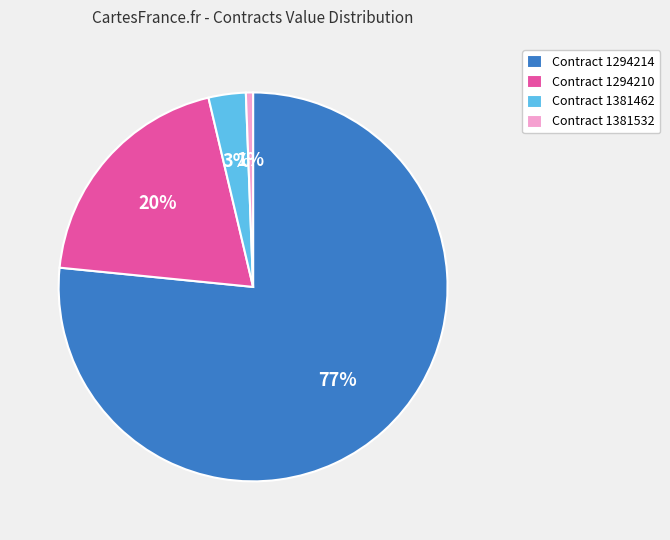

To the nearest percent, what is the average slice percentage?

25%